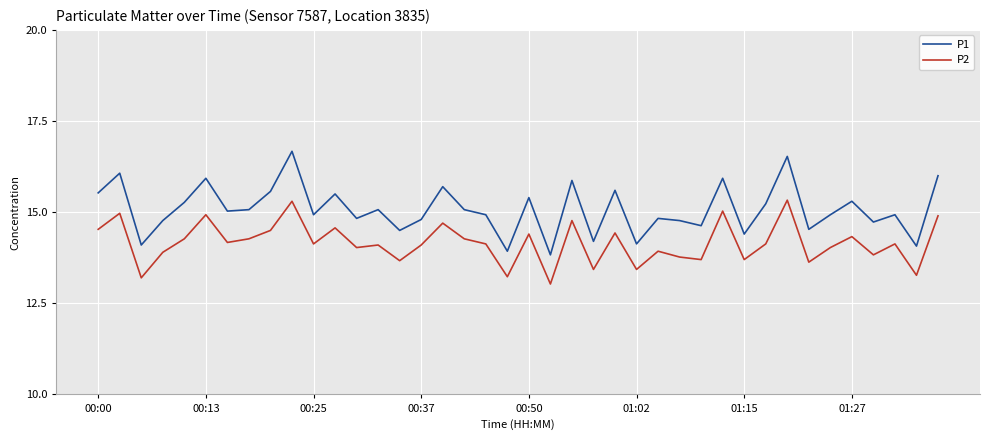

Rank the series by their maximum value, from highest to lowest.

P1, P2